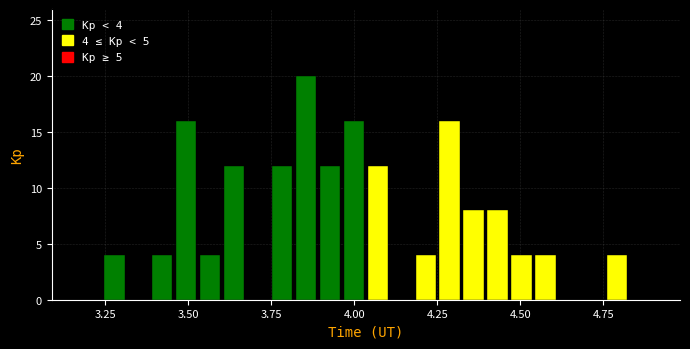

Around what value on the x-axis is the tallest bar? Give the approximate position of its centre, as read against the axis.

3.85